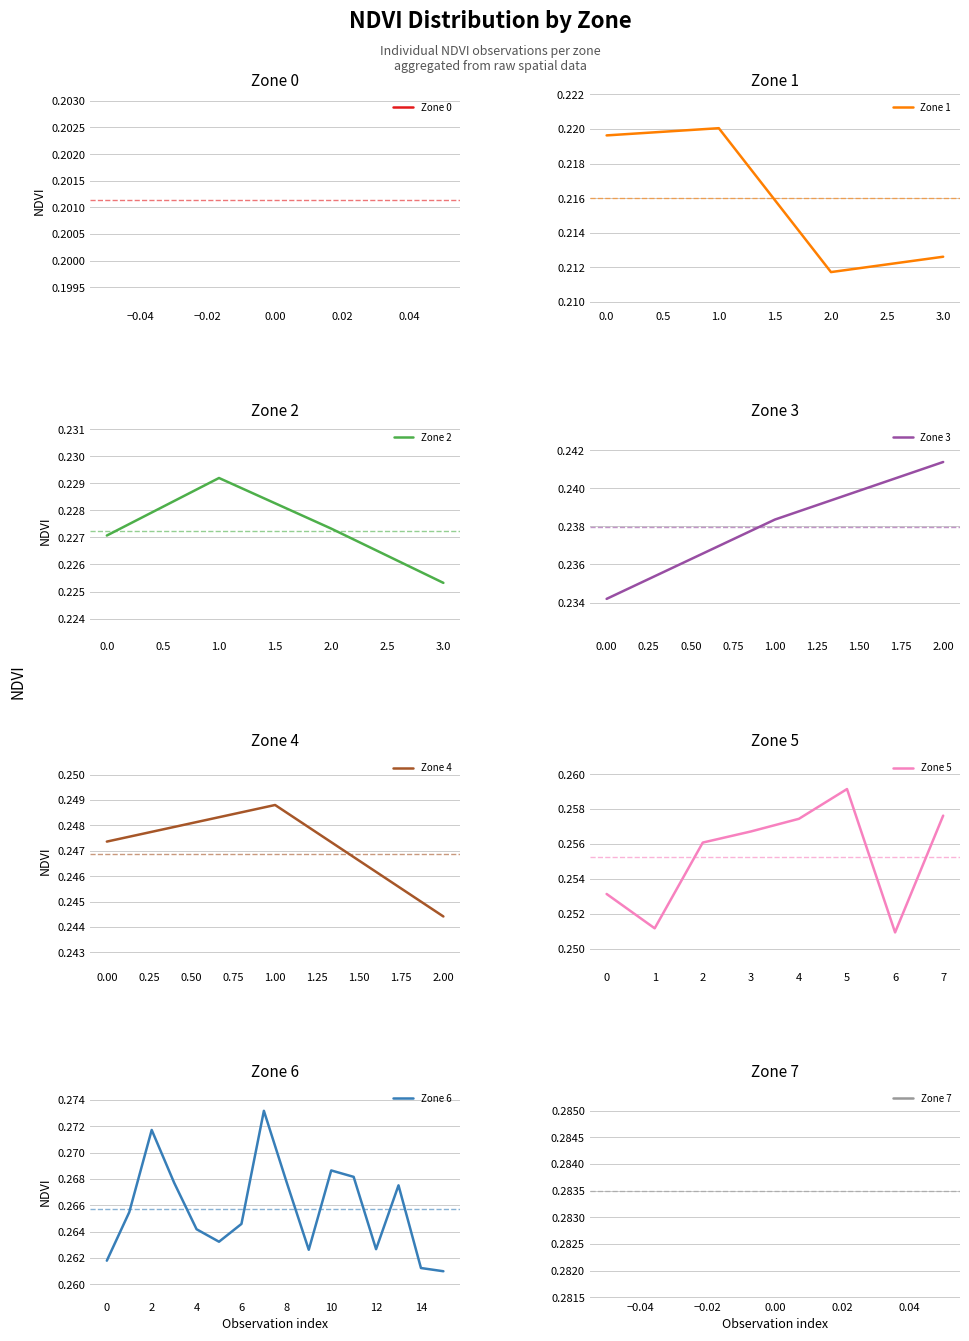

What is the label of the 4th point from the right?

4